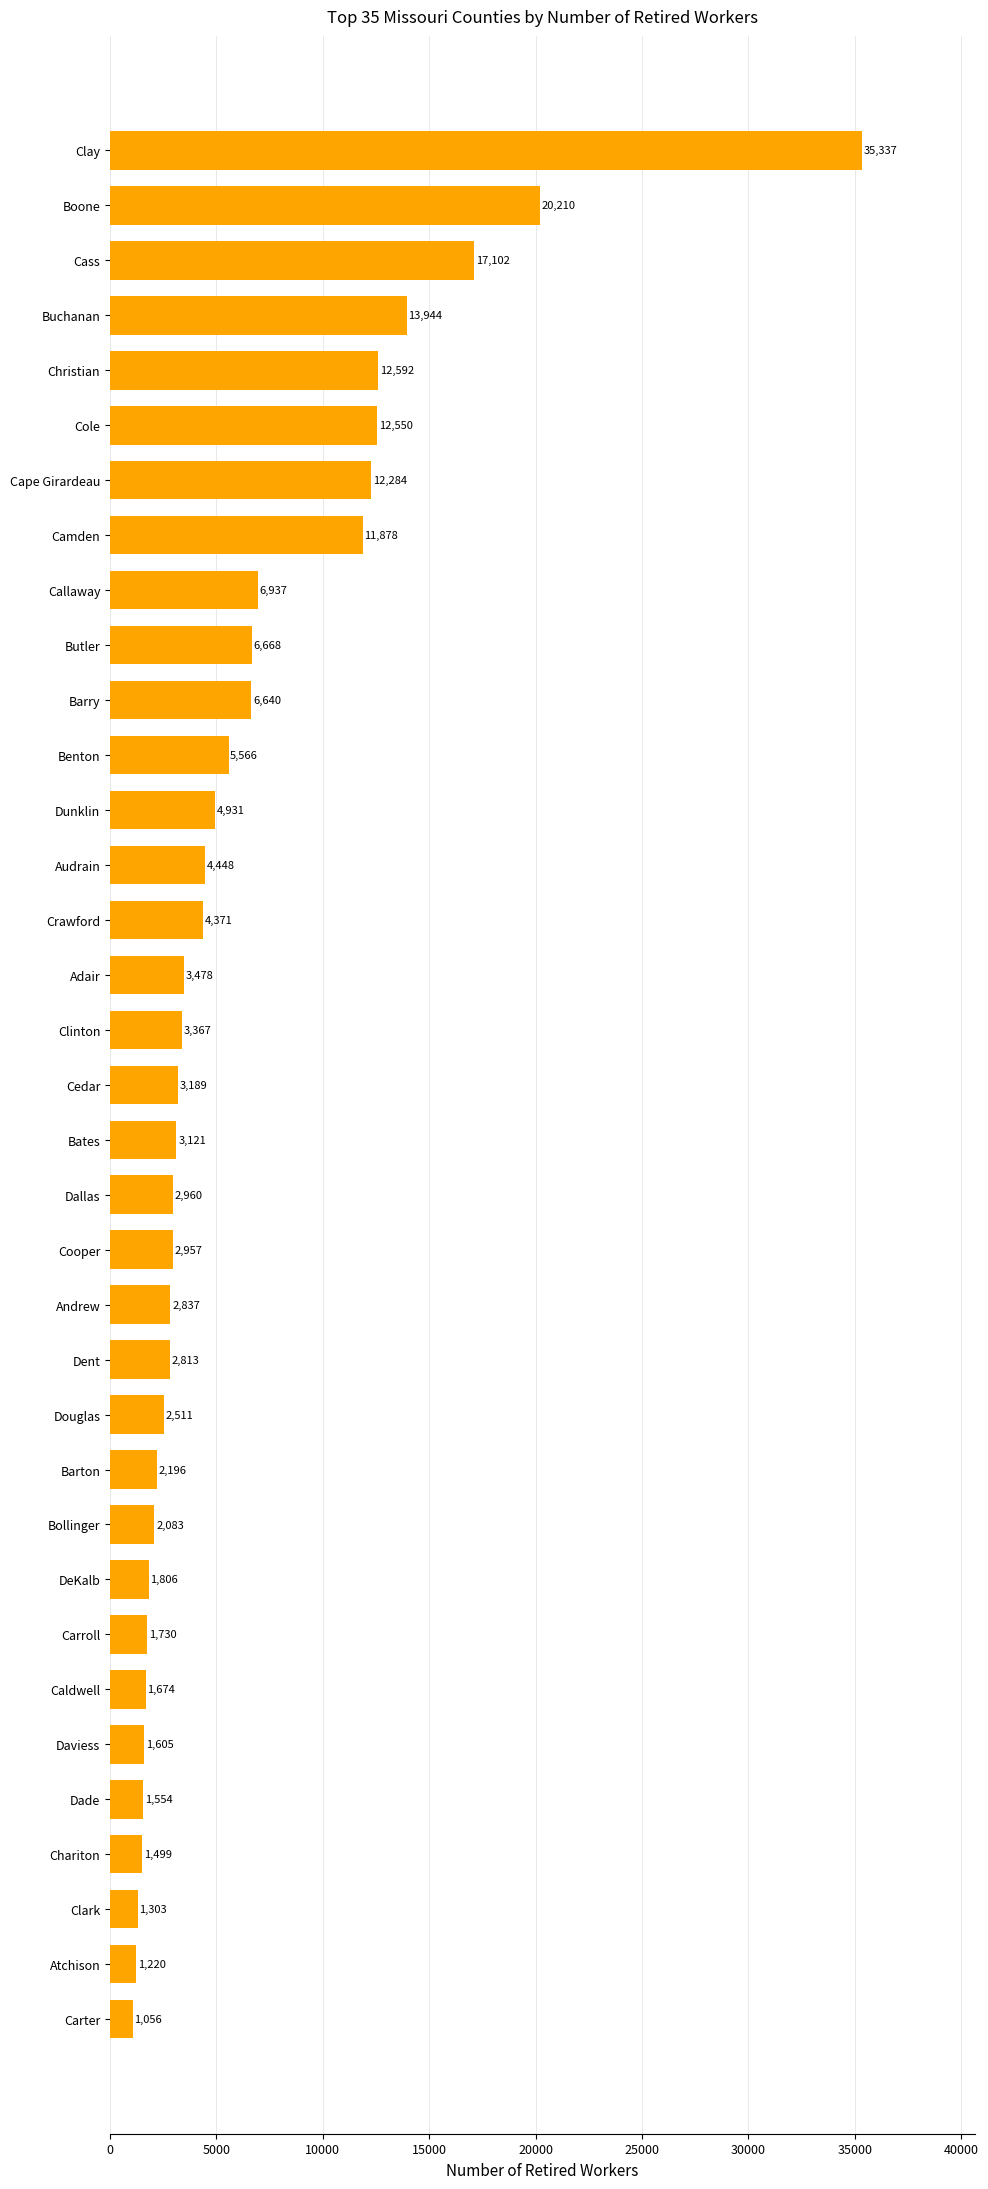

How many series are shown in this chart?

1